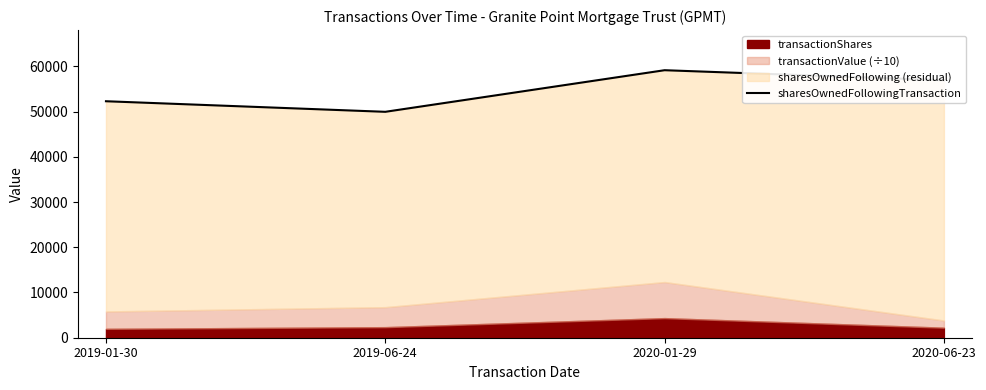

What is the difference between the values at 2019-01-30 and 2019-06-24?

2337